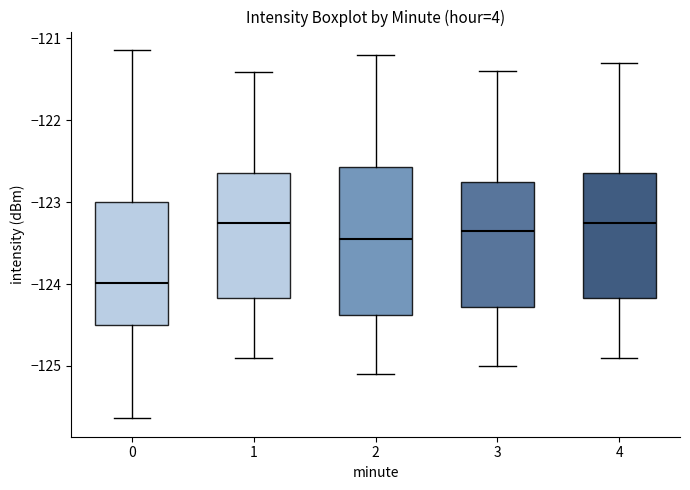

Reading left to right, transcribe this box plot: for each box, give where its median line is, the range the box spans, and where its two whiskers end, as read against the y-axis. The values are not printed on the chart, so give them approximately, as read against the axis.

0: median -124.0, box -124.5 to -123.0, whiskers -125.6 to -121.1
1: median -123.2, box -124.2 to -122.6, whiskers -124.9 to -121.4
2: median -123.4, box -124.4 to -122.6, whiskers -125.1 to -121.2
3: median -123.3, box -124.3 to -122.7, whiskers -125.0 to -121.4
4: median -123.2, box -124.2 to -122.6, whiskers -124.9 to -121.3